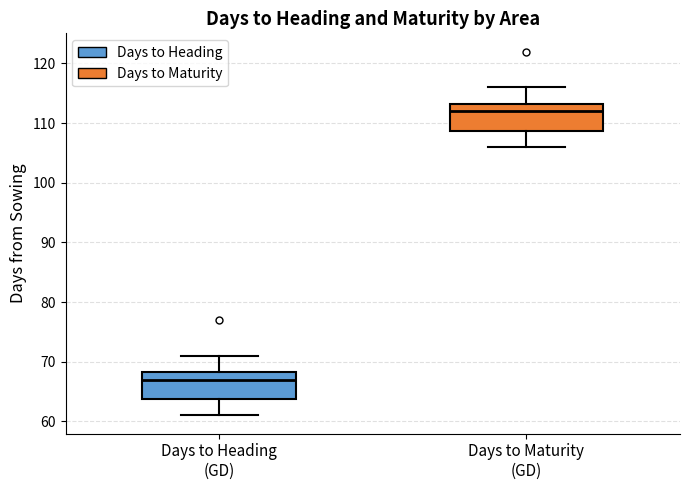

Reading left to right, read every box against the y-axis: the position of its median line, the range the box covers, and the ends of its whiskers. The values are not printed on the chart, so give them approximately, as read against the axis.

Days to Heading (GD): median 67, box 64 to 68, whiskers 61 to 71
Days to Maturity (GD): median 112, box 109 to 113, whiskers 106 to 116